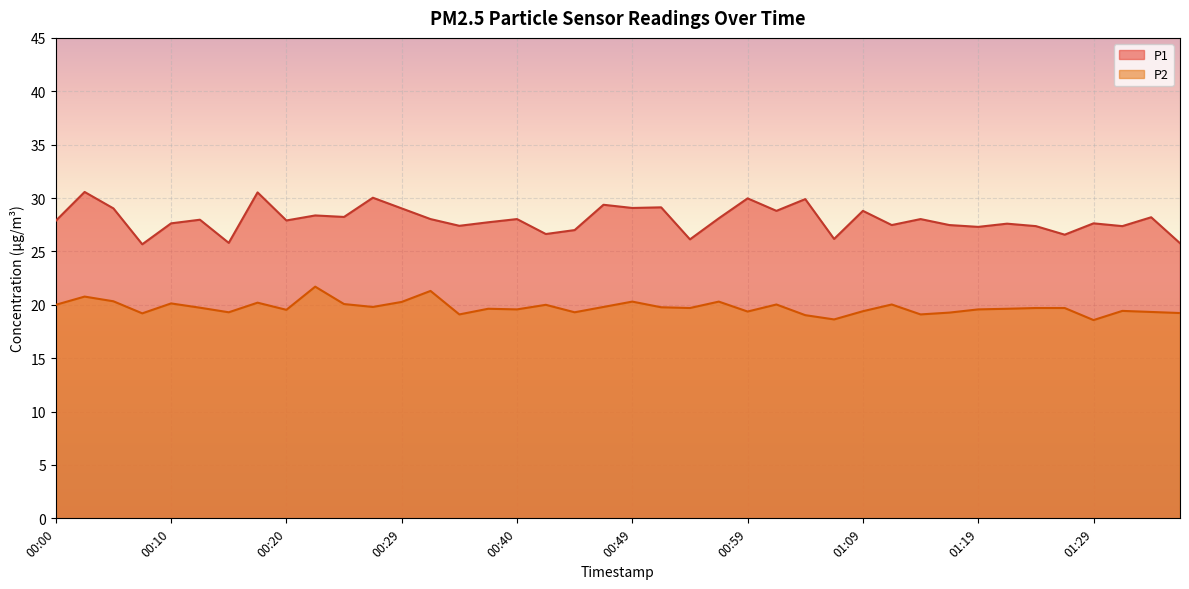

True or false: P2 has a value of 34.7 at 00:15.

False